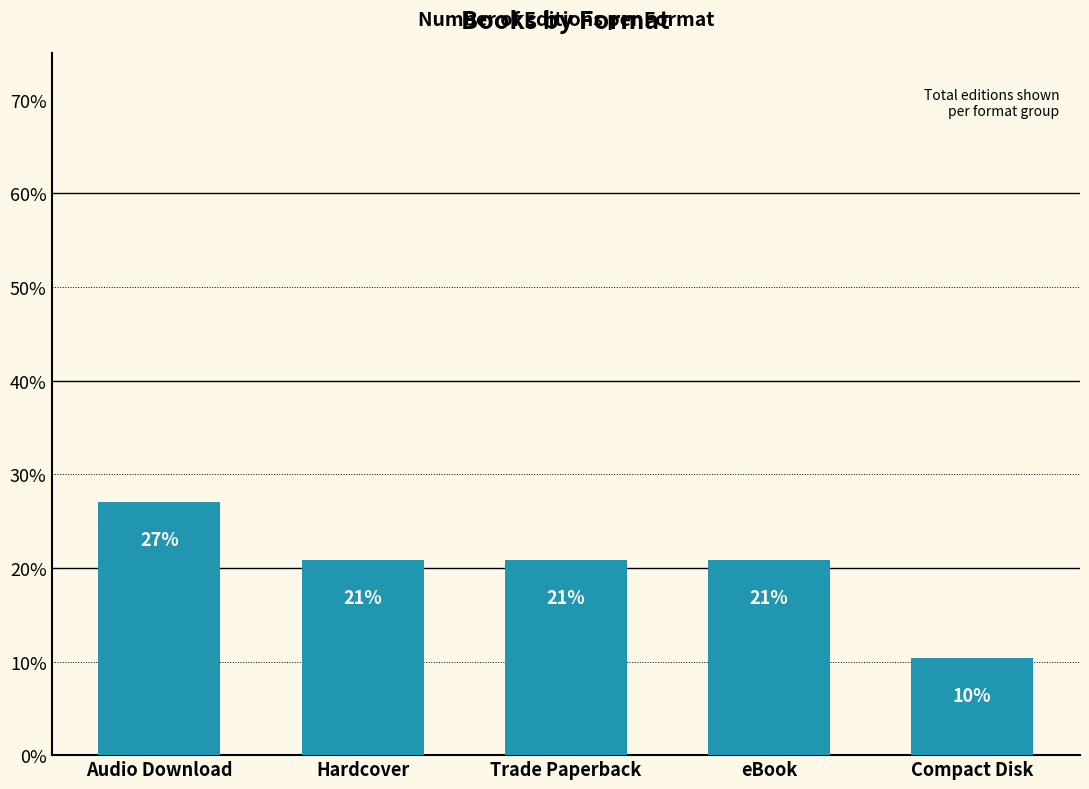

List the labels in order of value, largest first.

Audio Download, Hardcover, Trade Paperback, eBook, Compact Disk